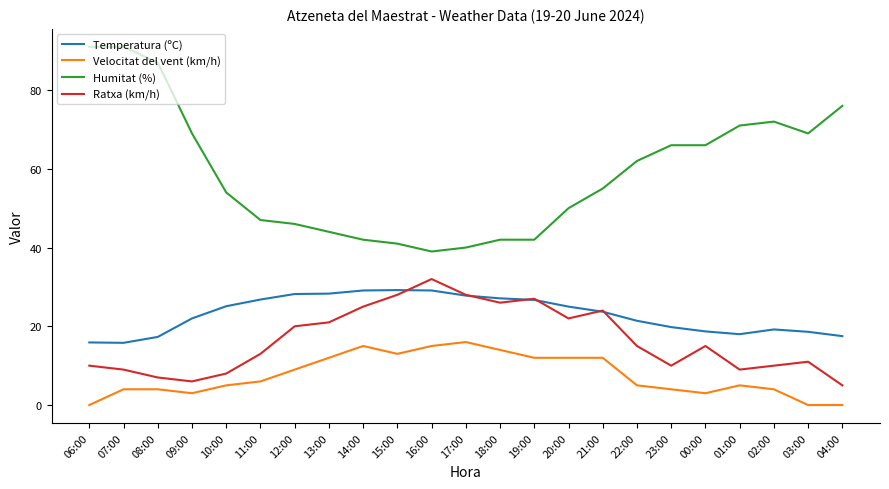

Which series has the largest total across all categories?

Humitat (%)